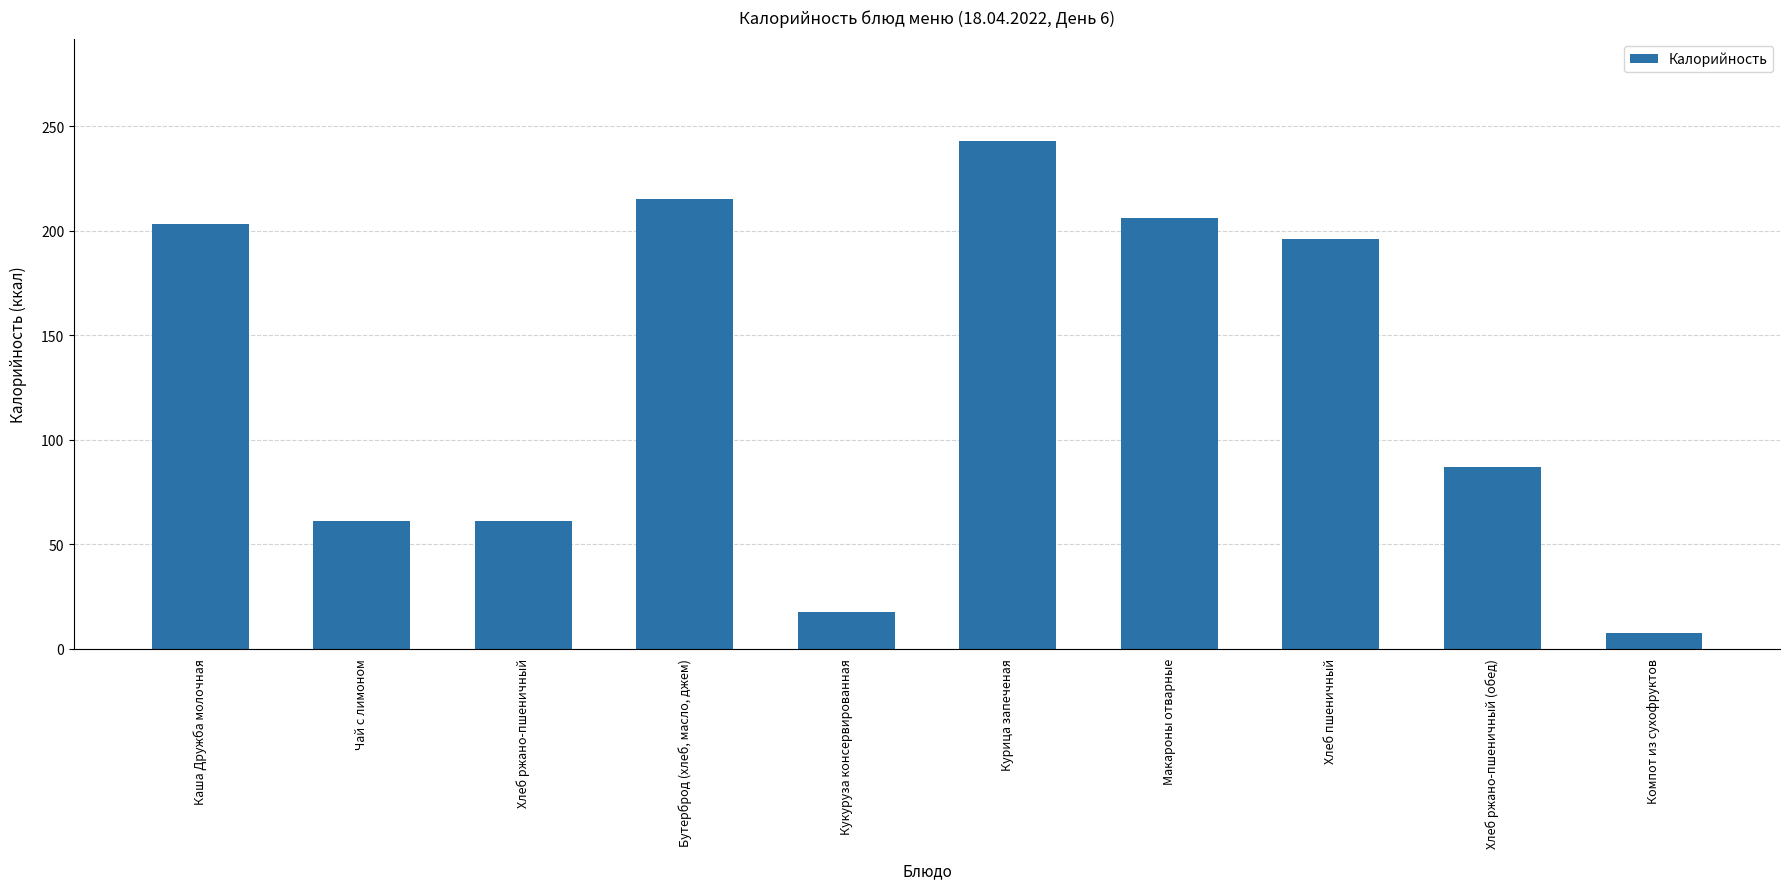

Reading left to right, transcribe all the data shown in this chart.

Каша Дружба молочная=203.0	Чай с лимоном=61.0	Хлеб ржано-пшеничный=61.0	Бутерброд (хлеб, масло, джем)=215.0	Кукуруза консервированная=17.4	Курица запеченая=243.0	Макароны отварные=206.0	Хлеб пшеничный=196.0	Хлеб ржано-пшеничный (обед)=87.0	Компот из сухофруктов=7.4